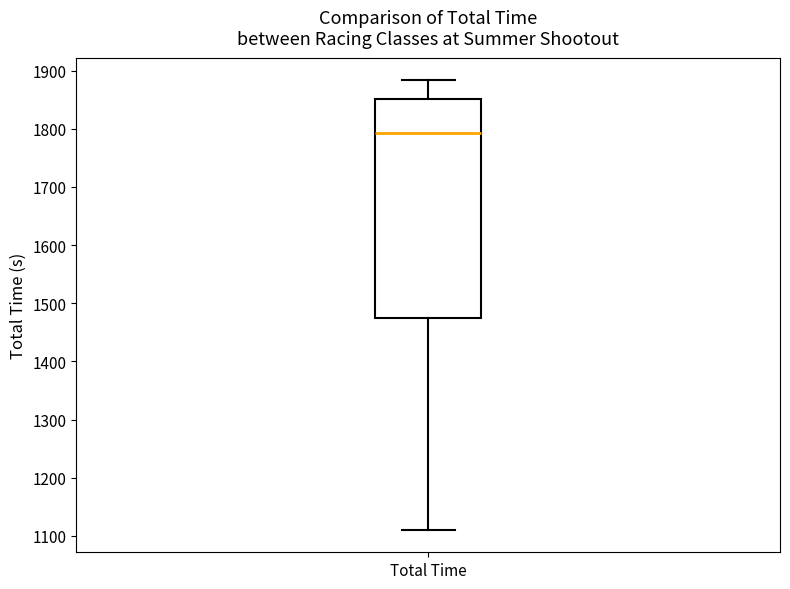

Where does the upper whisker of the box for Total Time end on the y-axis? The values are not printed on the chart, so give them approximately, as read against the axis.

1880